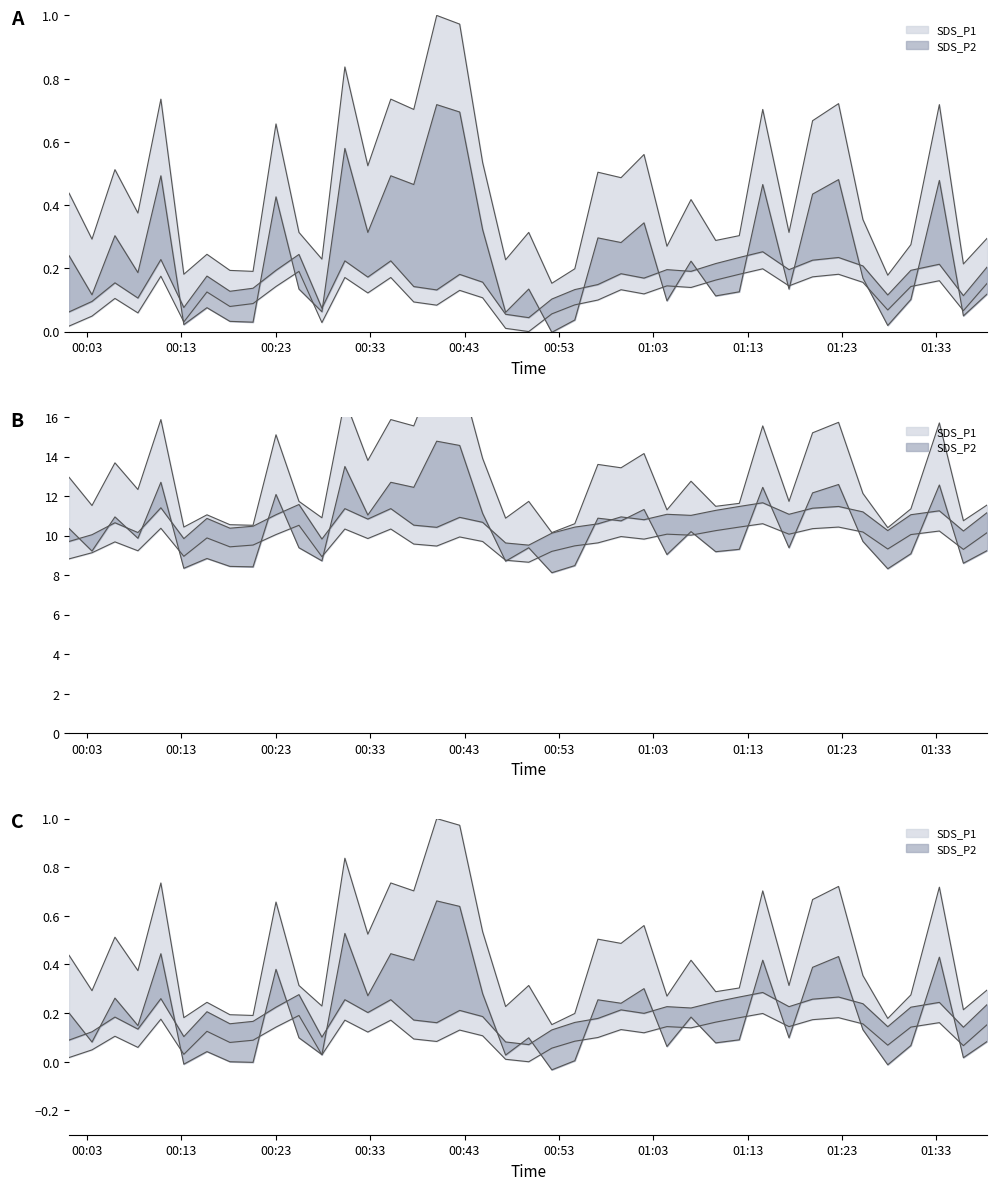

Does the chart display data point markers on the line(s)?

No